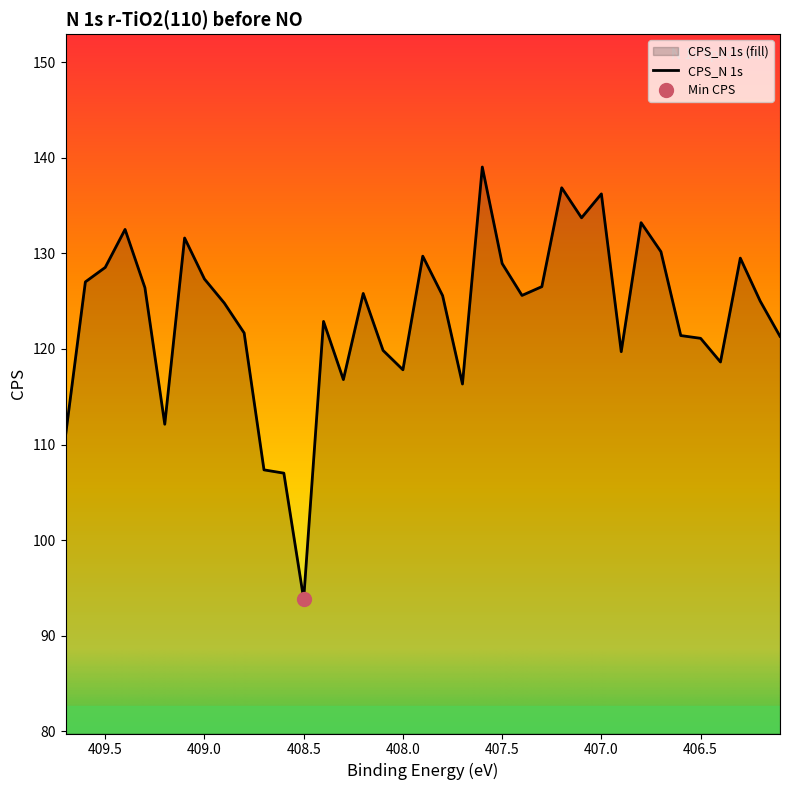

Reading right to left, extract all data points from this chart.

406.1=121.3	406.2=125.0	406.3=129.5	406.4=118.6	406.5=121.1	406.6=121.4	406.7=130.2	406.8=133.2	406.9=119.7	407.0=136.2	407.1=133.7	407.2=136.9	407.3=126.5	407.4=125.6	407.5=128.9	407.6=139.0	407.7=116.3	407.8=125.6	407.9=129.7	408.0=117.8	408.1=119.8	408.2=125.8	408.3=116.8	408.4=122.9	408.5=93.8	408.6=107.0	408.7=107.3	408.8=121.7	408.9=124.8	409.0=127.3	409.1=131.6	409.2=112.1	409.3=126.4	409.4=132.5	409.5=128.5	409.6=127.0	409.7=110.9